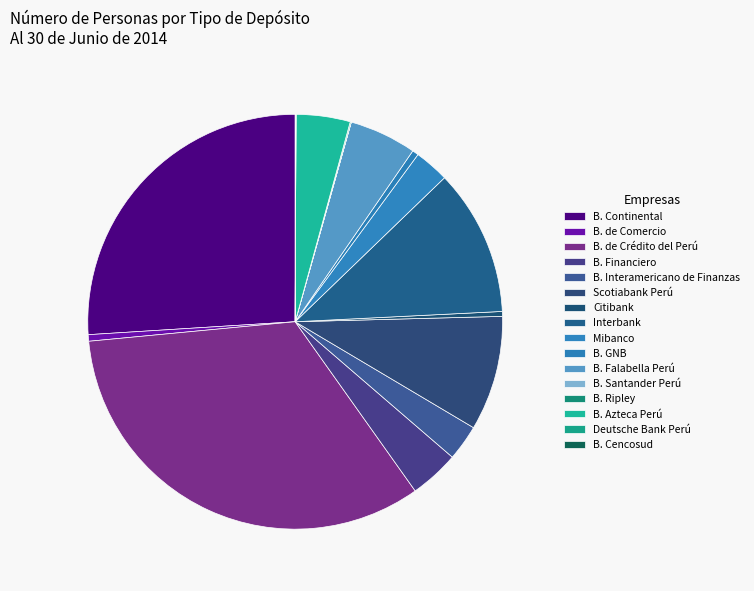

Does B. Santander Perú represent more than half of the total?

No